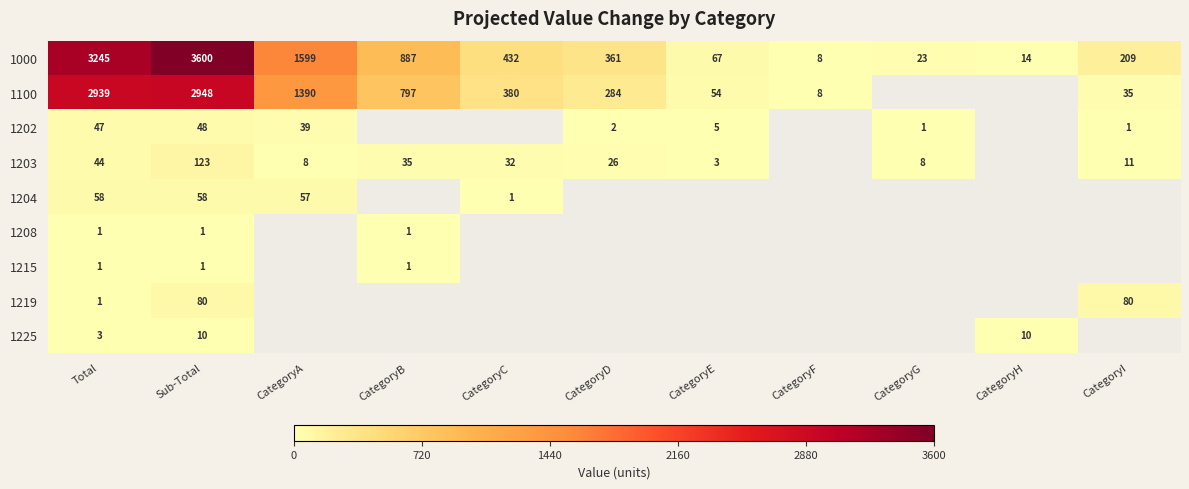

List the labels in order of 1000 value, smallest first.

CategoryF, CategoryH, CategoryG, CategoryE, CategoryI, CategoryD, CategoryC, CategoryB, CategoryA, Total, Sub-Total